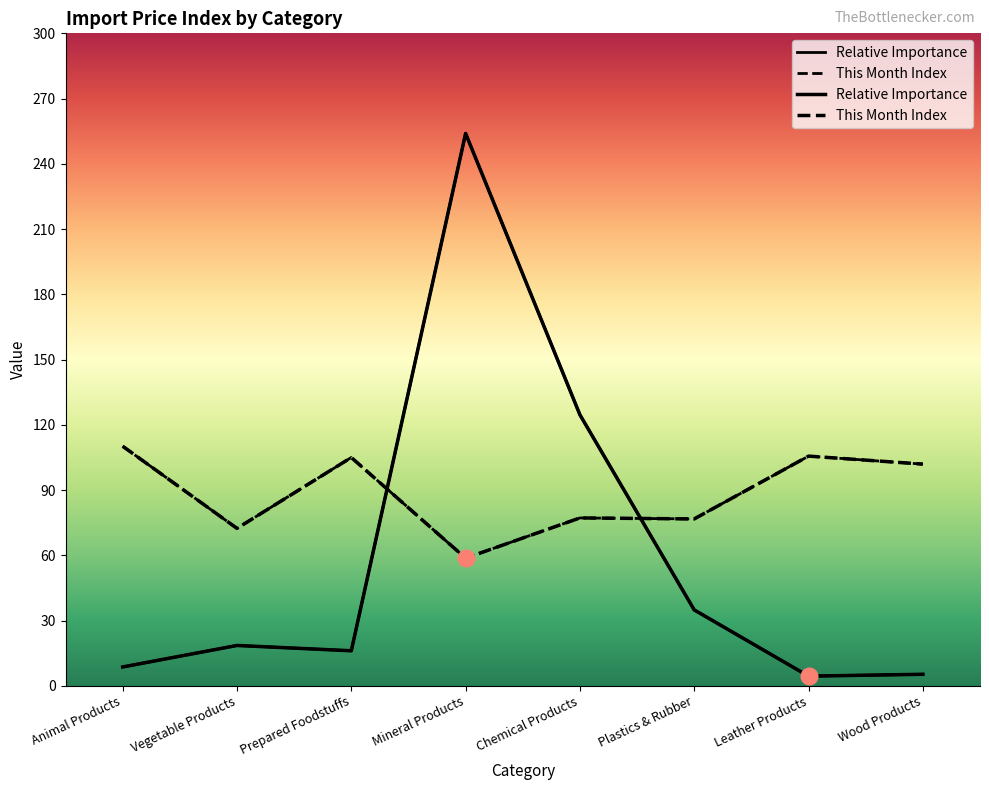

At which category is the sum across all series the highest?

Mineral Products